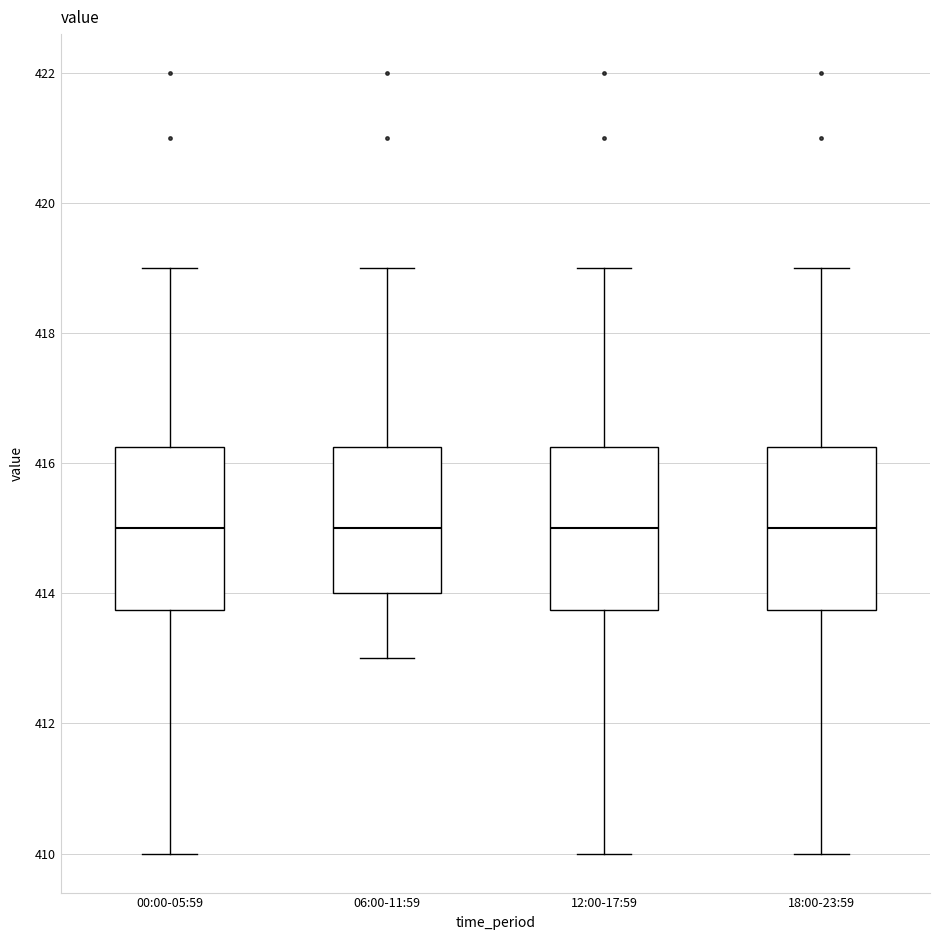

Reading left to right, transcribe this box plot: for each box, give where its median line is, the range the box spans, and where its two whiskers end, as read against the y-axis. The values are not printed on the chart, so give them approximately, as read against the axis.

00:00-05:59: median 415.0, box 413.8 to 416.2, whiskers 410.0 to 419.0
06:00-11:59: median 415.0, box 414.0 to 416.2, whiskers 413.0 to 419.0
12:00-17:59: median 415.0, box 413.8 to 416.2, whiskers 410.0 to 419.0
18:00-23:59: median 415.0, box 413.8 to 416.2, whiskers 410.0 to 419.0